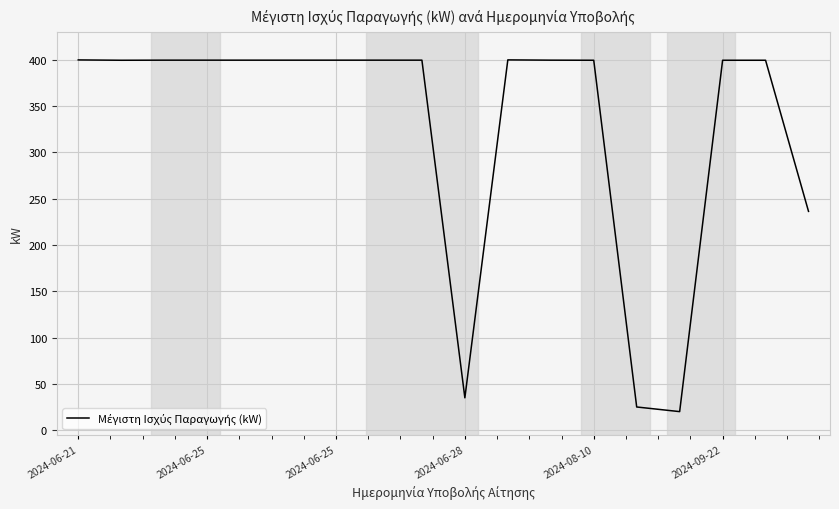

What is the greatest value displayed?

400.0